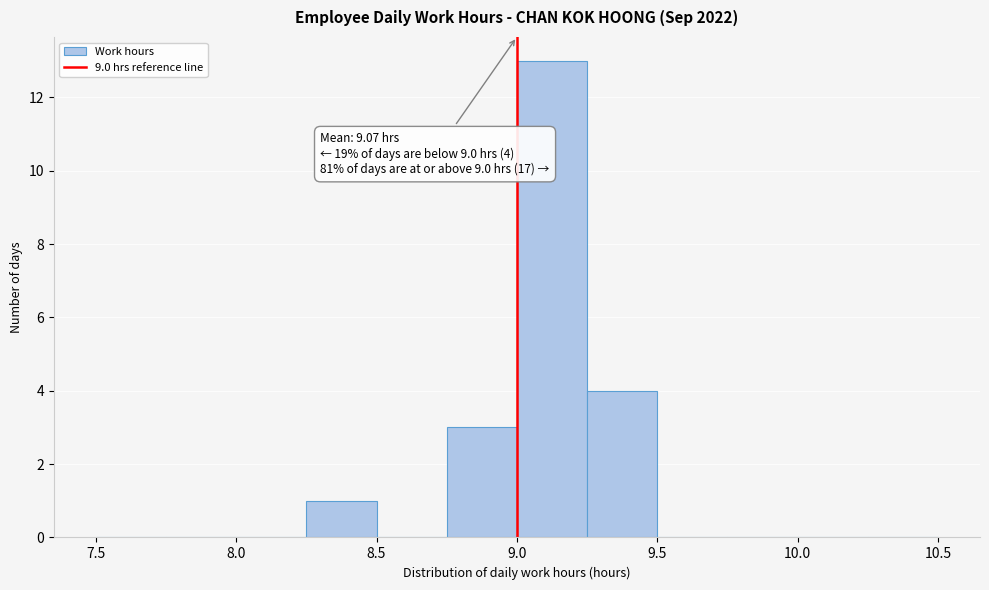

Which range on the x-axis has the tallest bar?

9.00 to 9.25